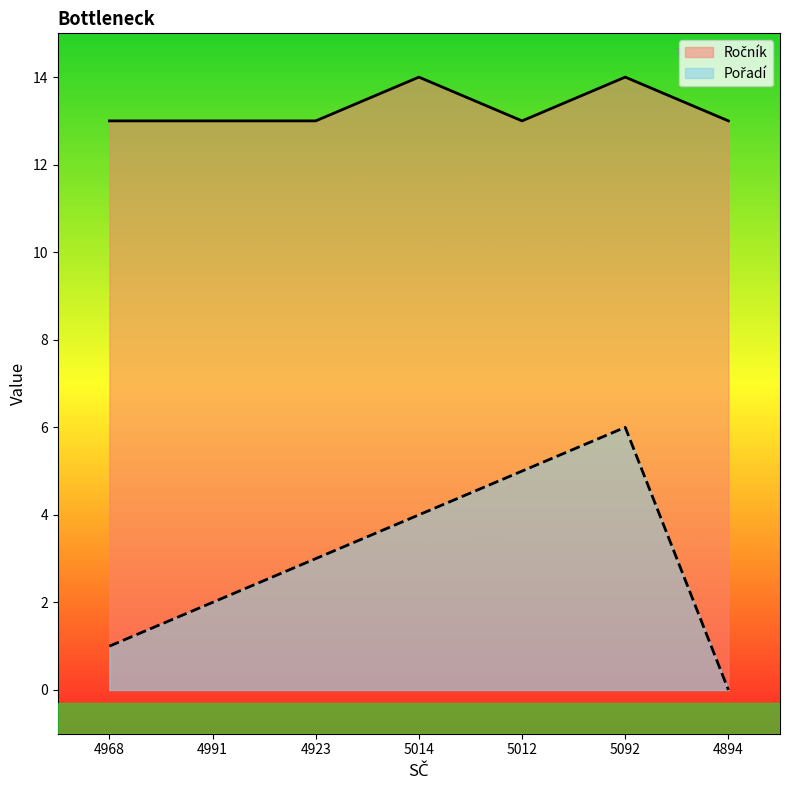

At which label is Ročník closest to 13?

4968